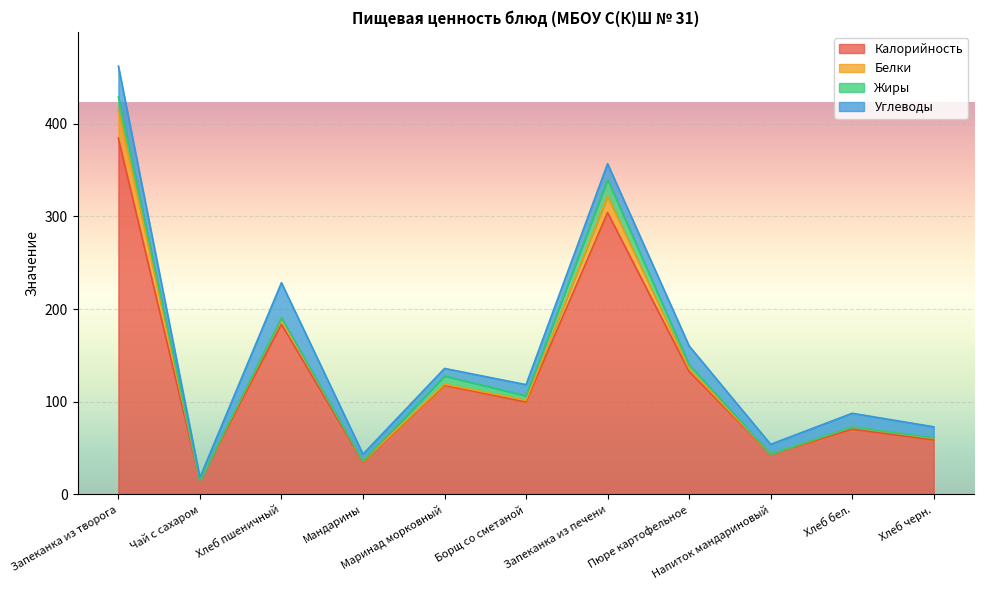

What is the label of the 10th point from the right?

Чай с сахаром